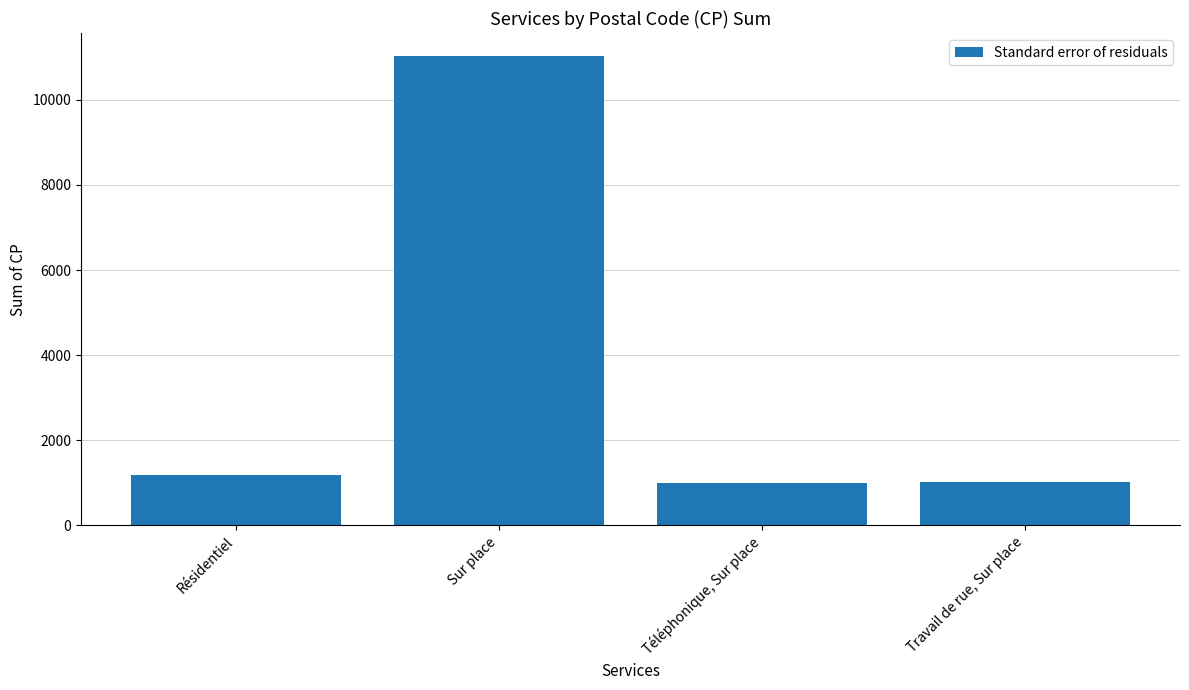

Is it true that the value at Résidentiel is 1958?

False